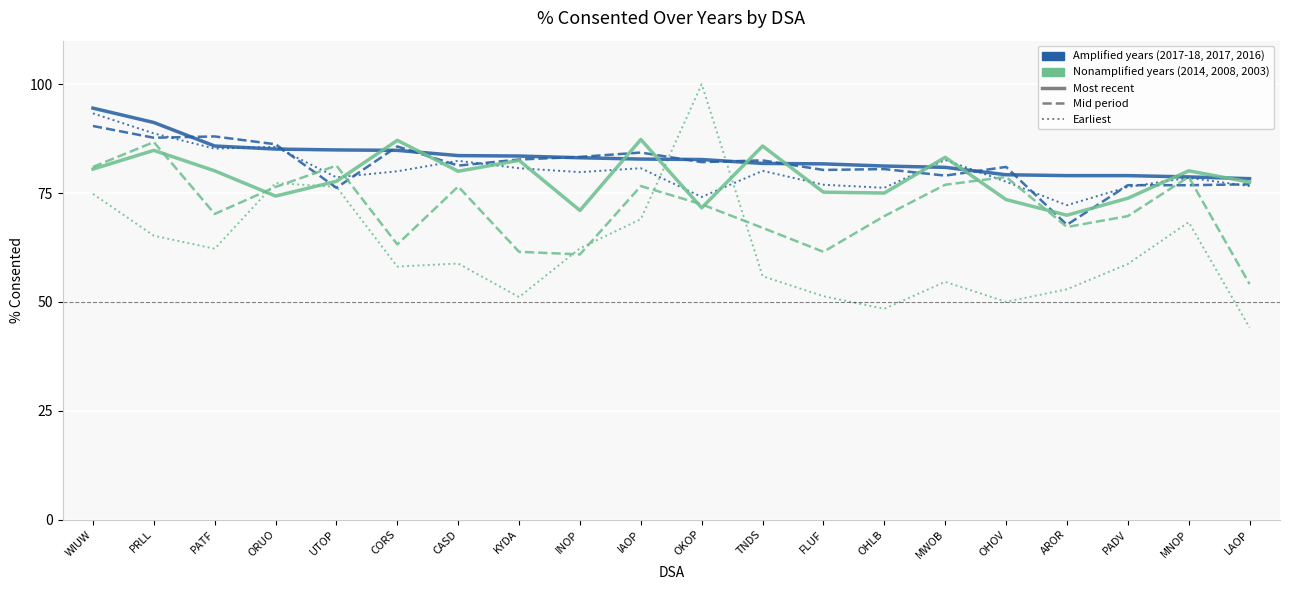

What is the total value across all series at FLUF?

426.9